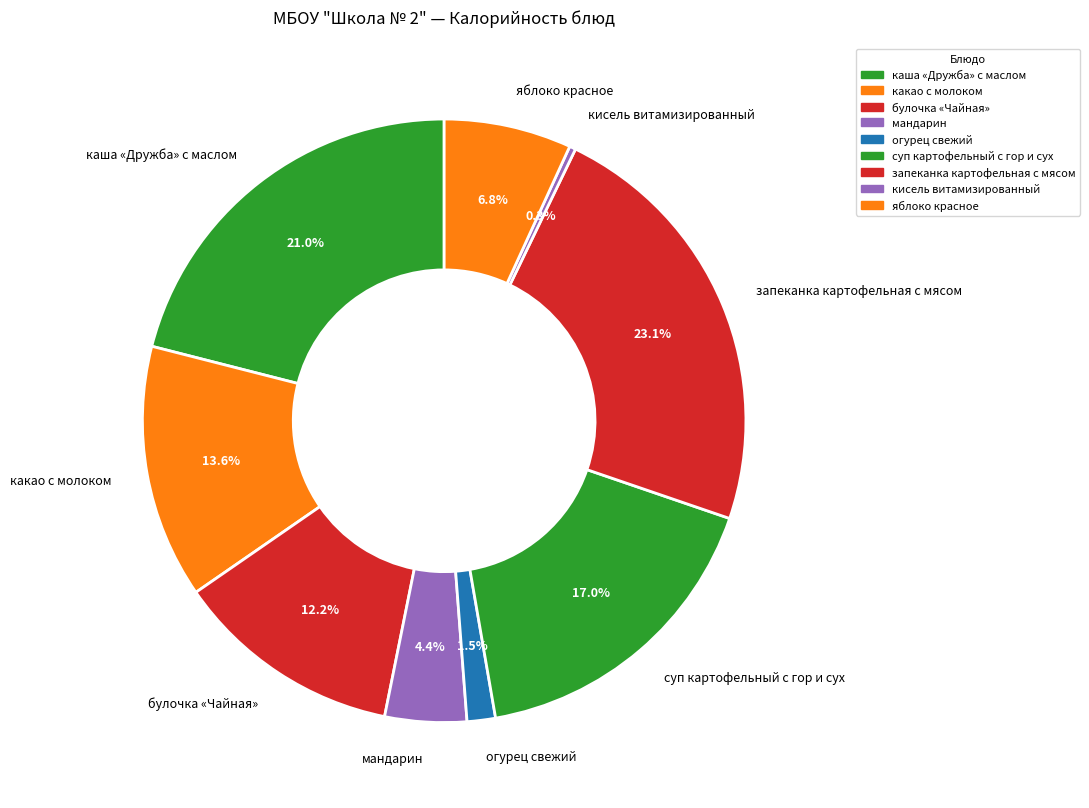

To the nearest percent, what percentage of the pie is мандарин?

4%